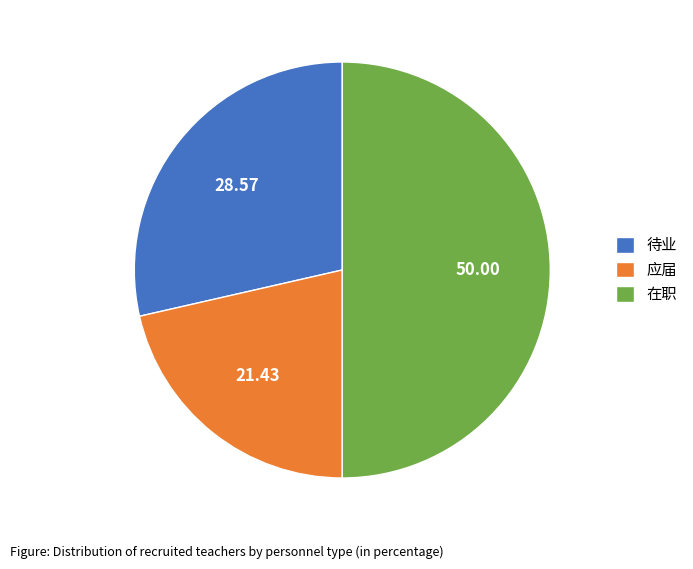

Which has a higher value, 在职 or 待业?

在职